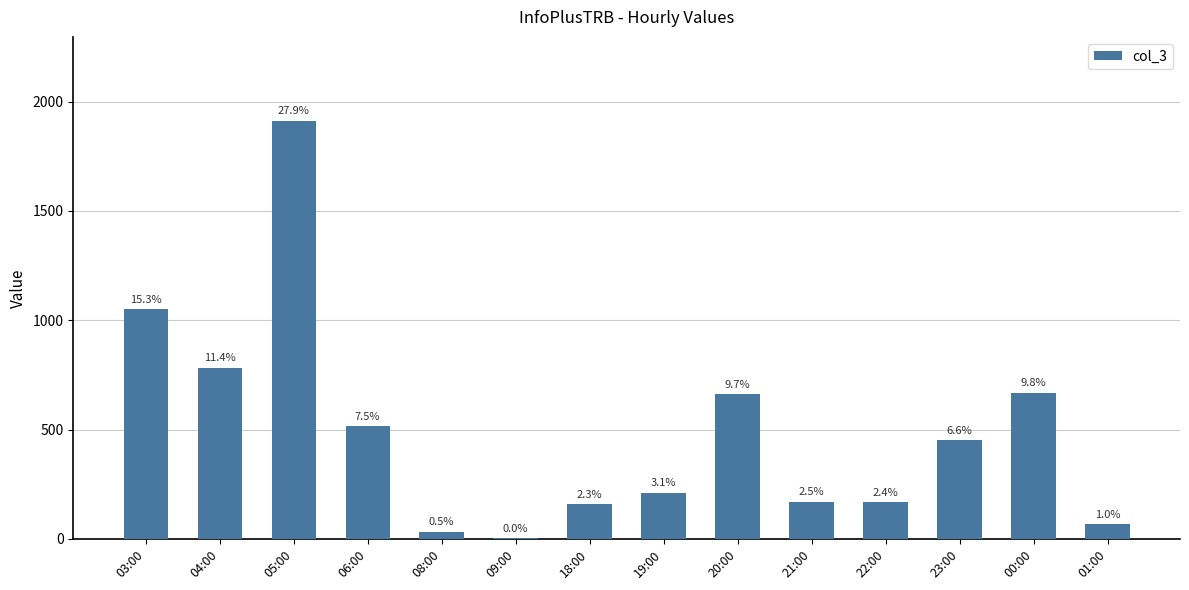

Does the chart contain stacked bars?

No